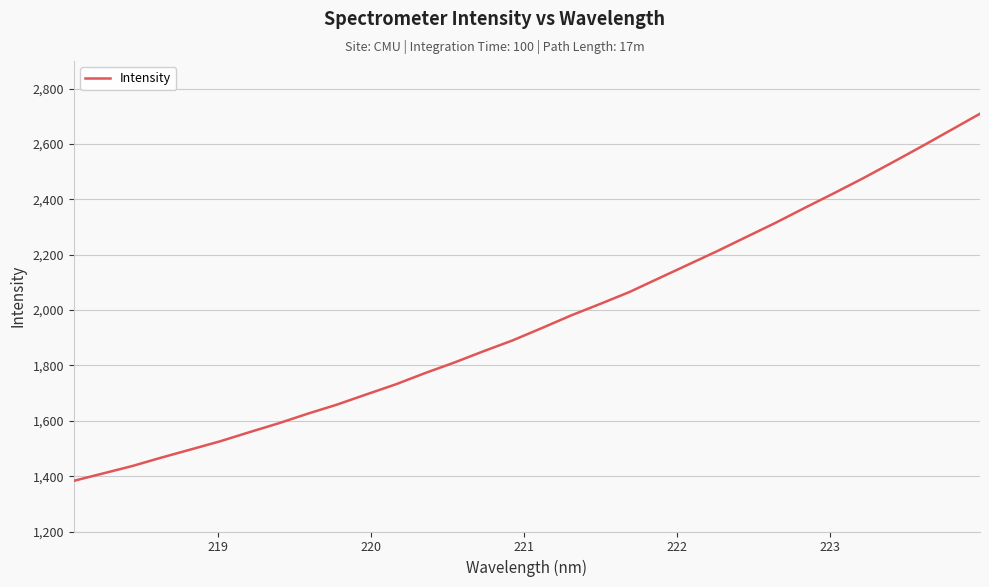

What is the minimum value shown in the chart?

1383.1